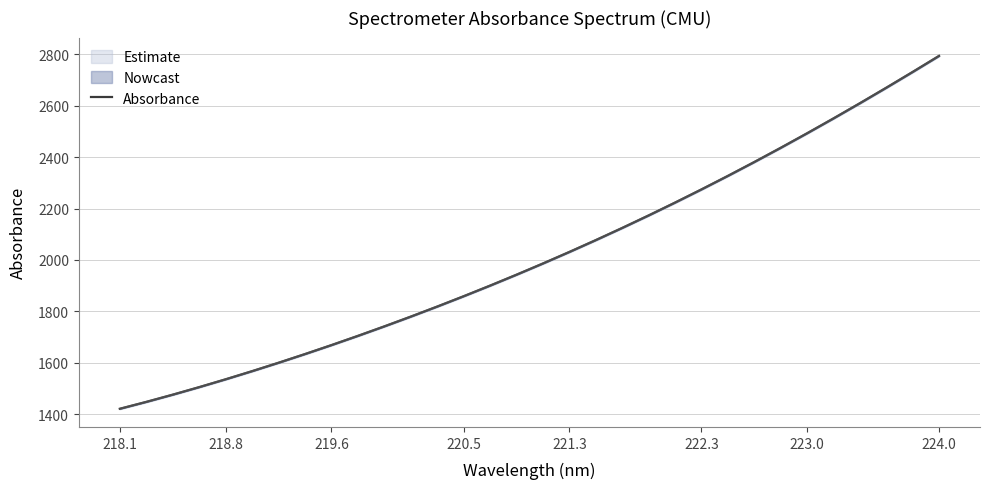

What is the minimum value for Absorbance?

1421.4